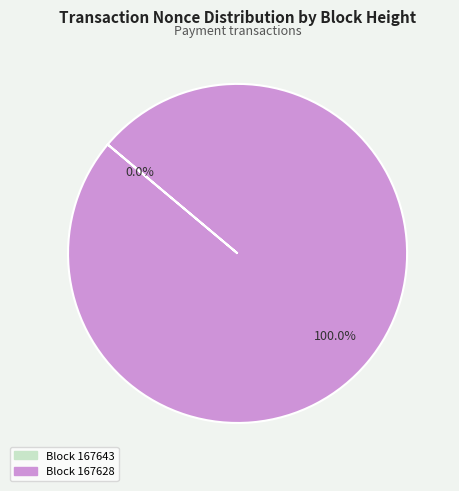

To the nearest percent, what percentage of the pie is 167628?

100%